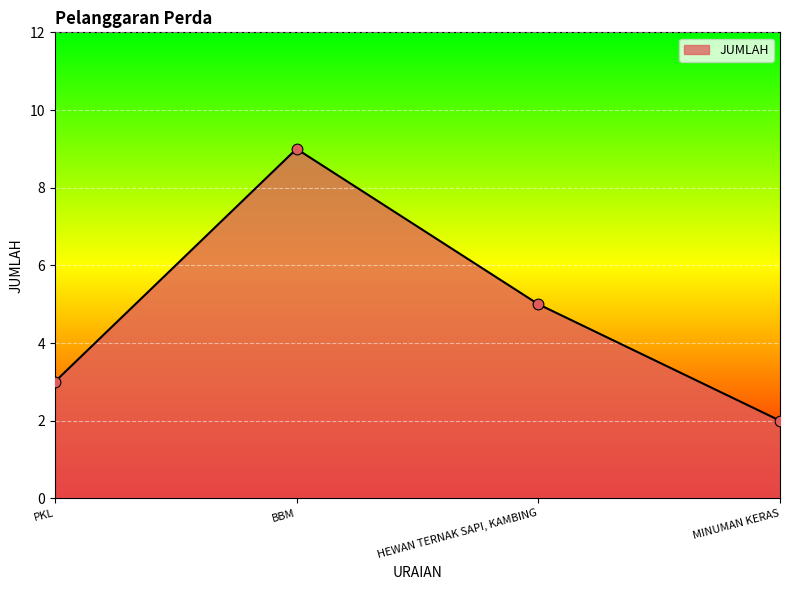

What is the ratio of the value at HEWAN TERNAK SAPI, KAMBING to the value at BBM?

0.6